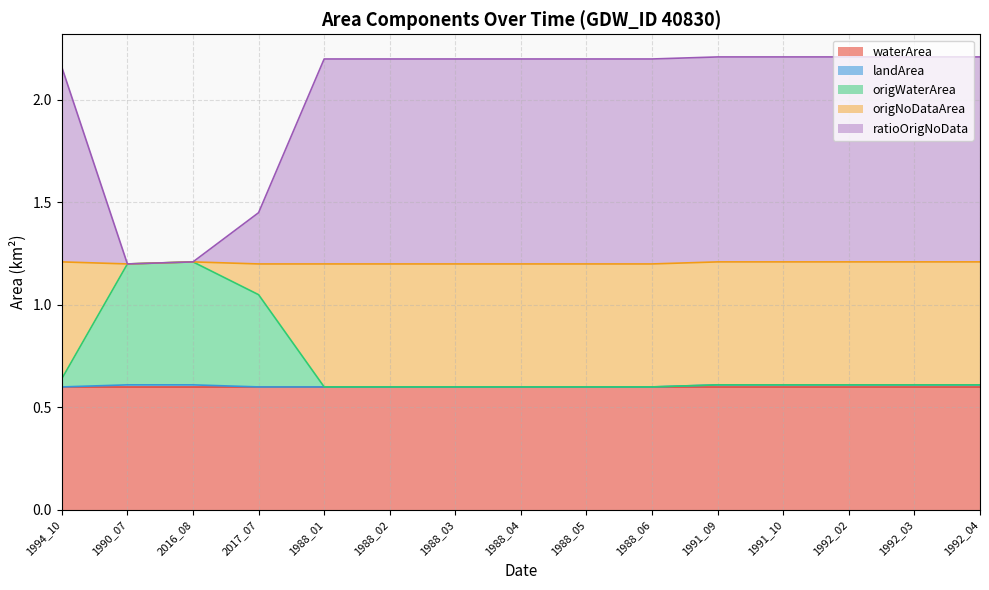

True or false: origNoDataArea has a value of 0.9 at 1992_04.

False